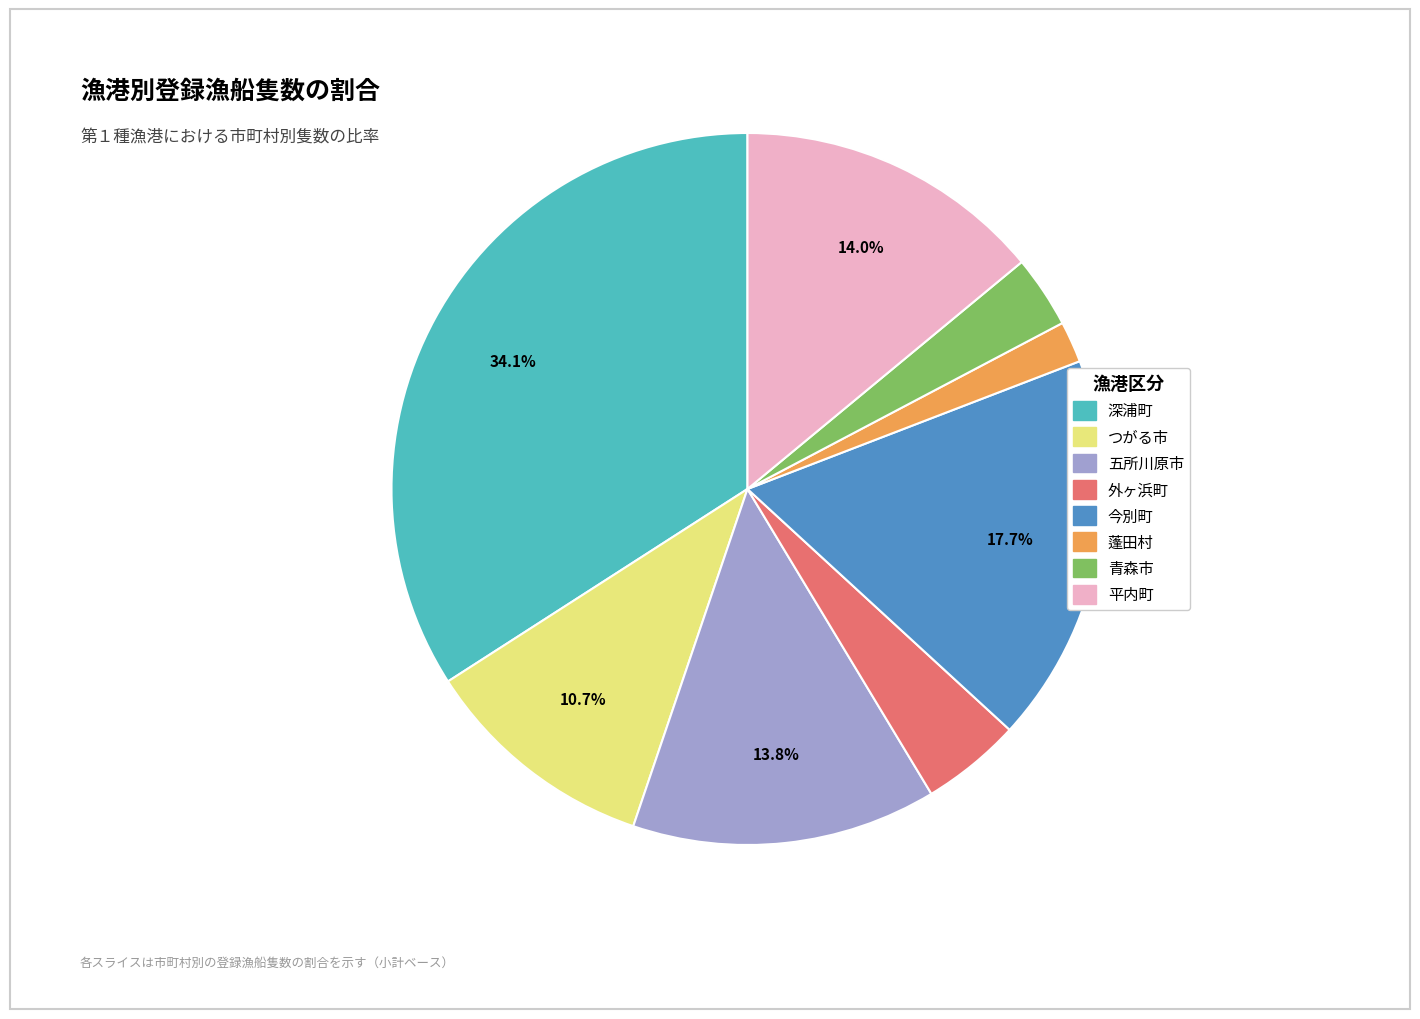

Does any single category account for the majority?

No